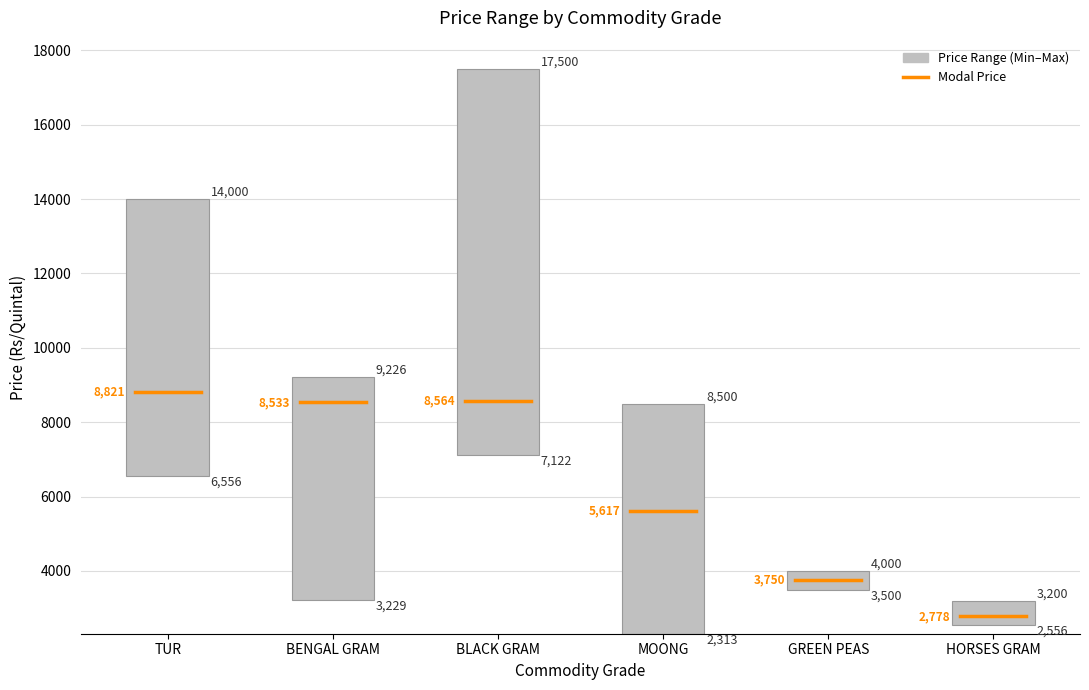

What position from the right is BLACK GRAM?

4